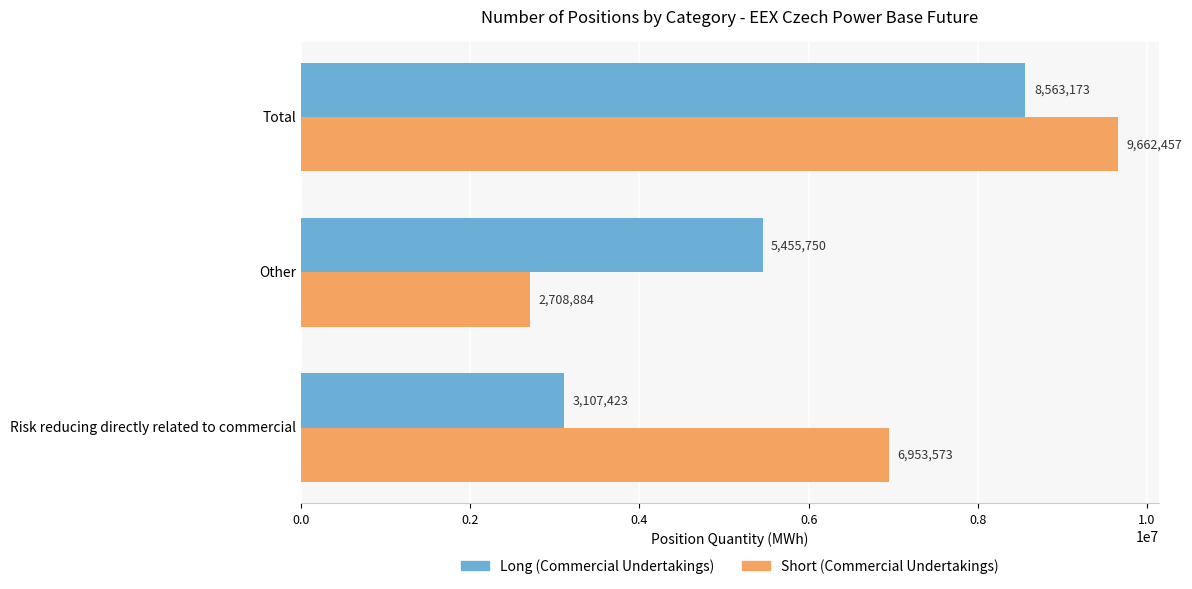

What is the highest value of the Short (Commercial Undertakings) series?

9662457